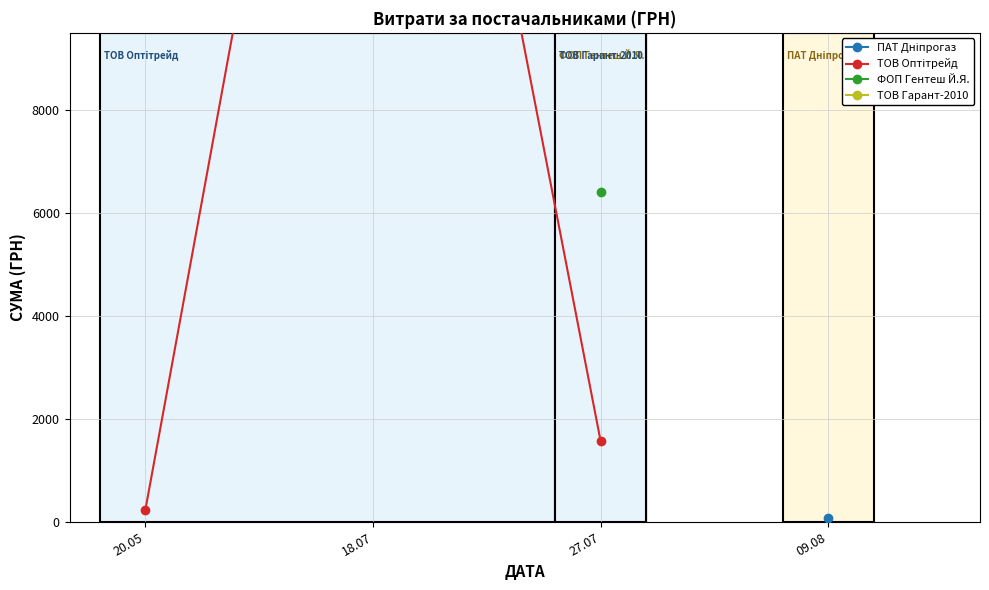

Between 20.05 and 18.07, which is larger?

18.07